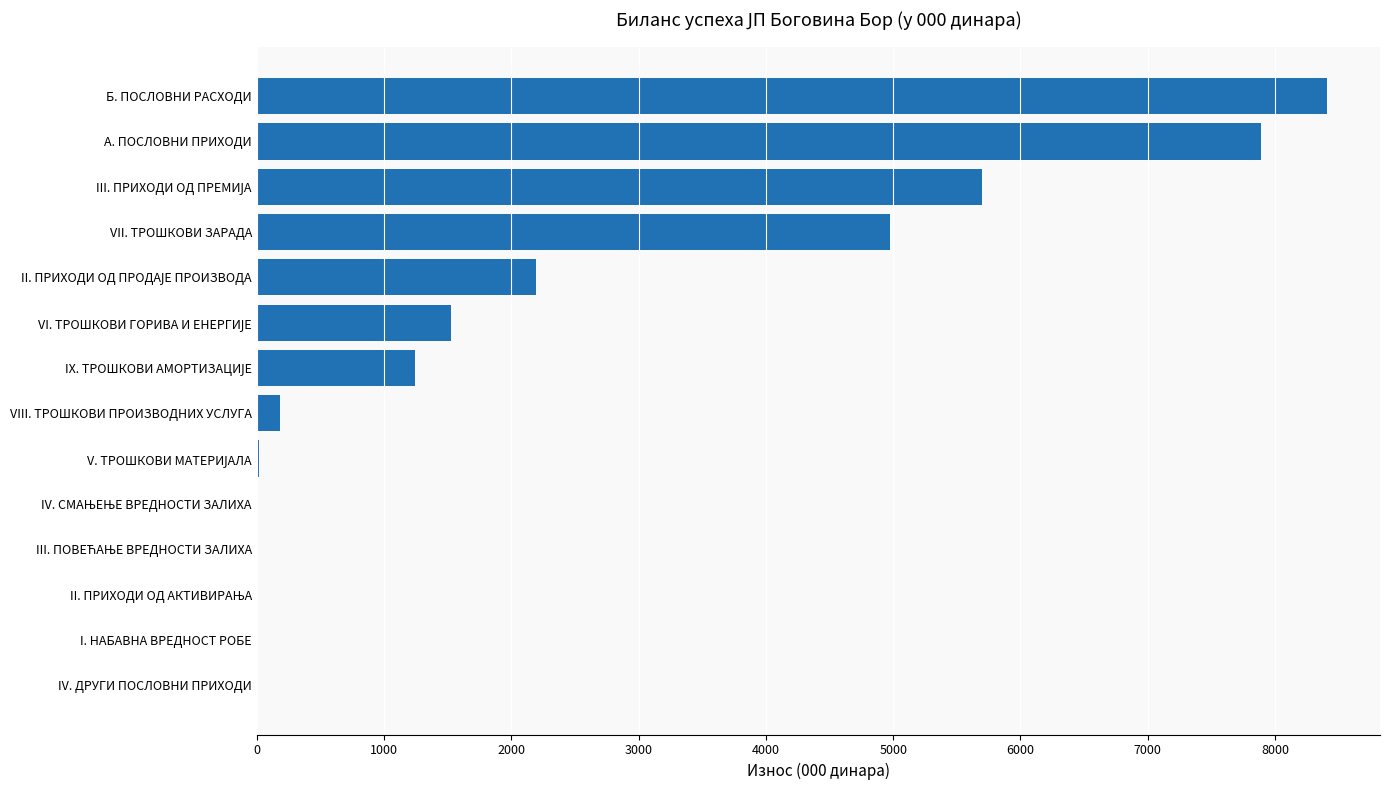

At which label is the value closest to 4202?

VII. ТРОШКОВИ ЗАРАДА